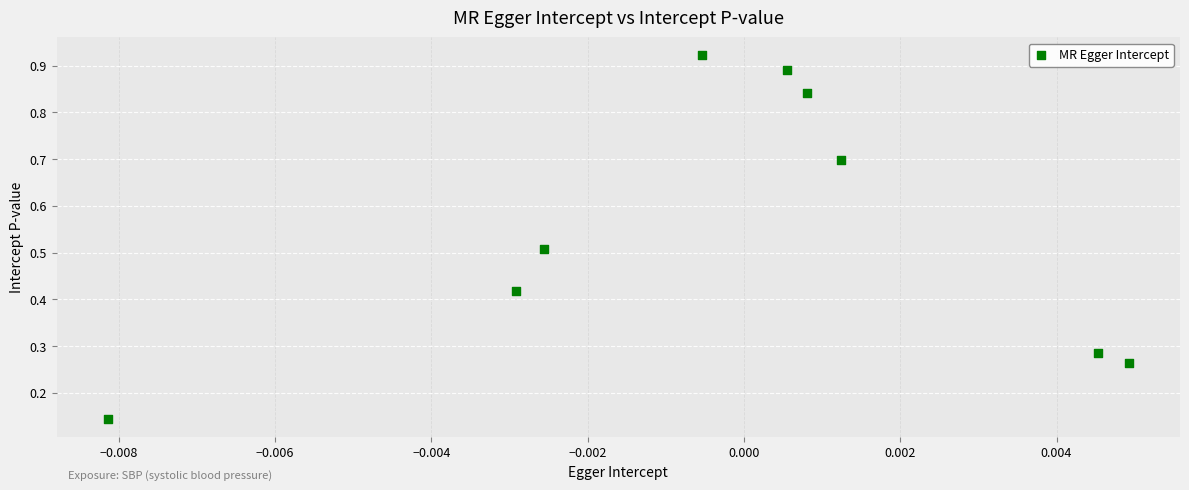

What is the average Y value?

0.6